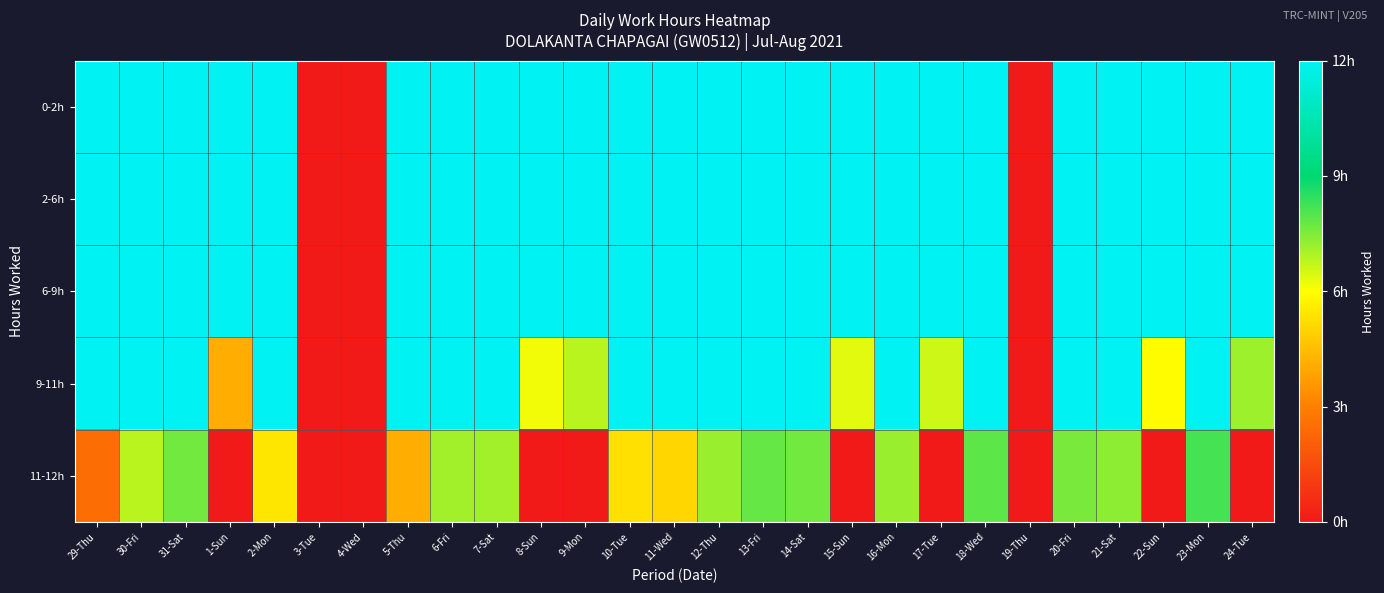

At 29-Thu, list the series in order from smallest to largest.

11-12h, 0-2h, 2-6h, 6-9h, 9-11h